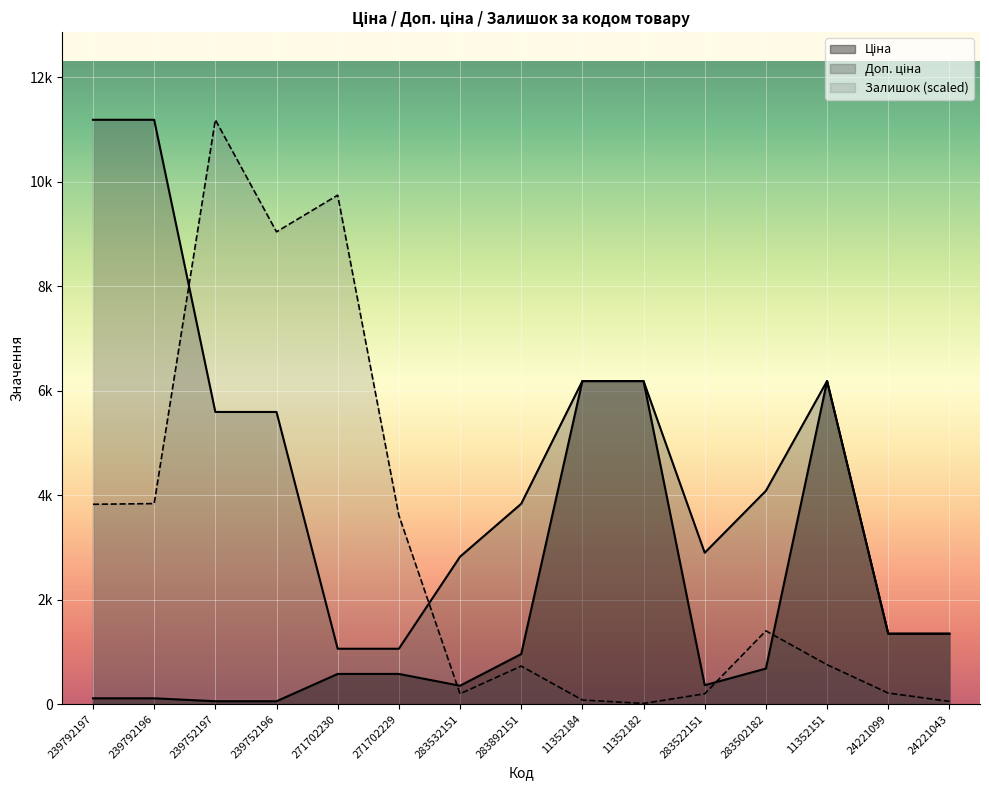

What is the sum of all Доп. ціна values?

70543.6